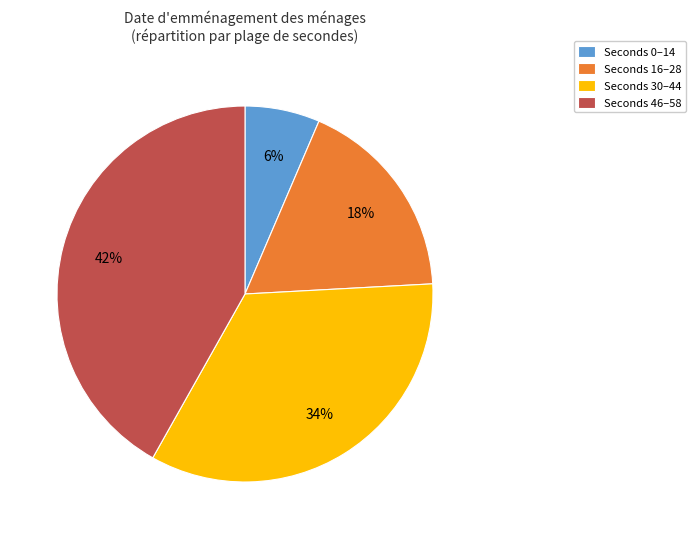

Approximately how many times larger is the value at Seconds 16–28 compared to Seconds 30–44?

0.5